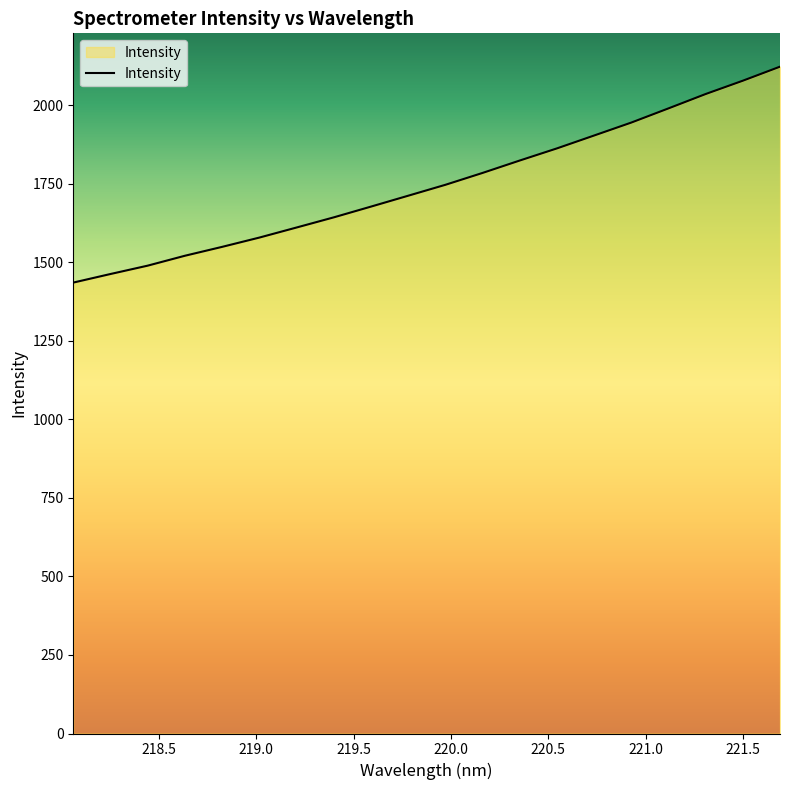

What is the greatest value displayed?

2122.3